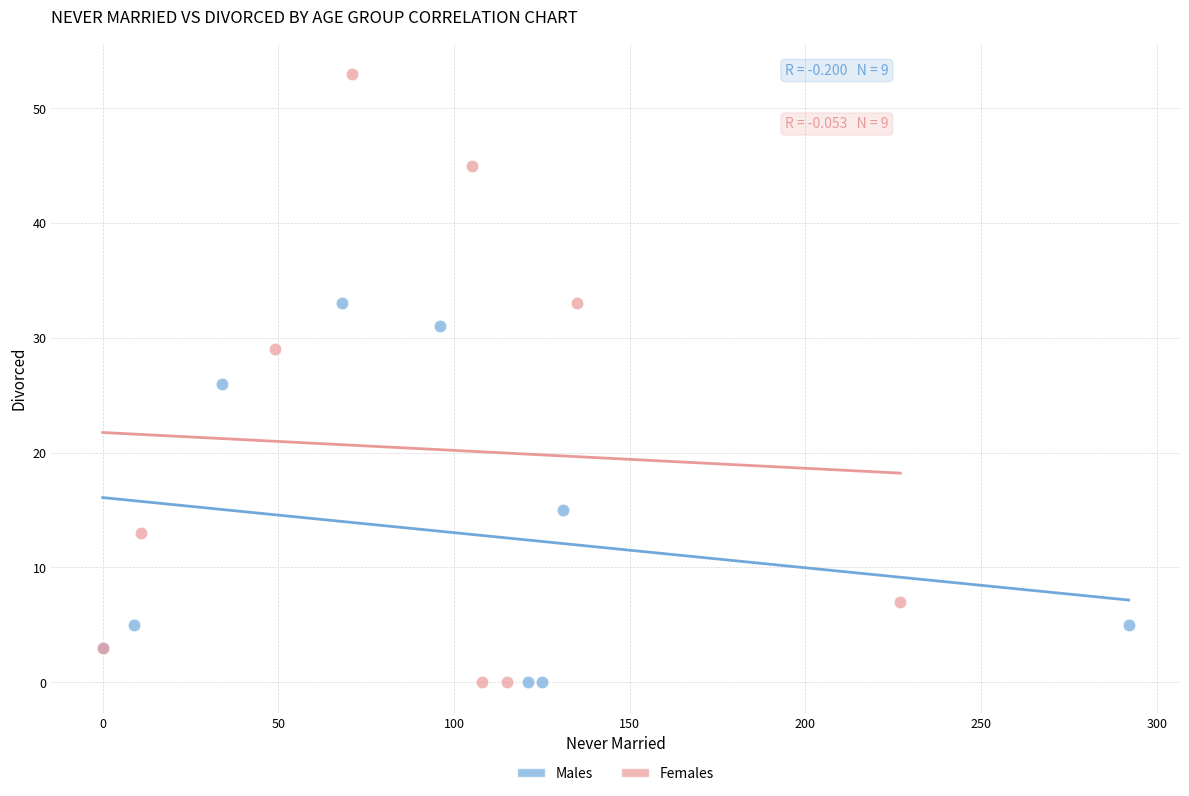

Which series reaches the maximum Y coordinate?

Females